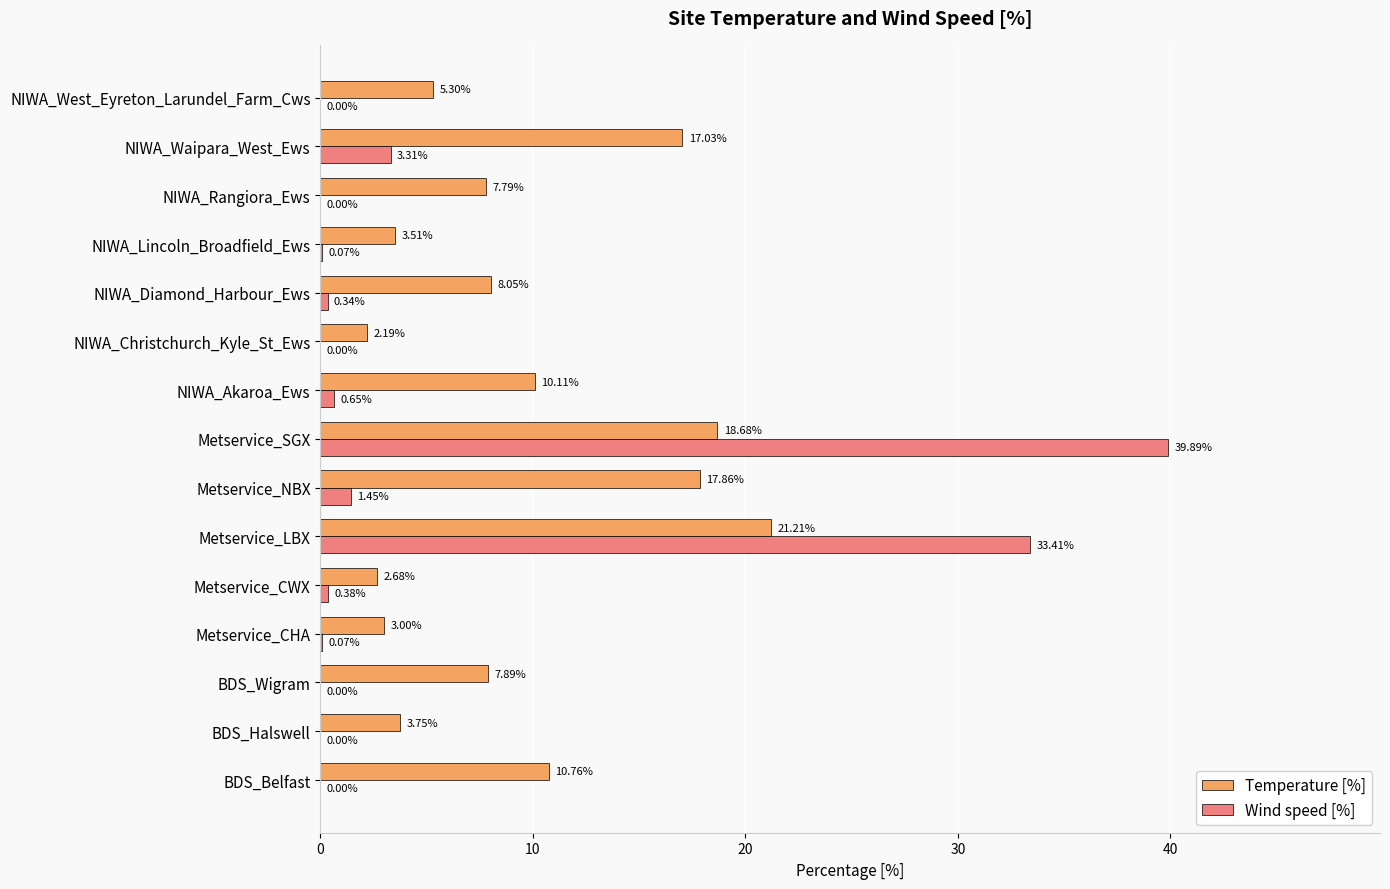

Between Metservice_NBX and NIWA_Lincoln_Broadfield_Ews, which series saw the biggest shift?

Temperature [%]